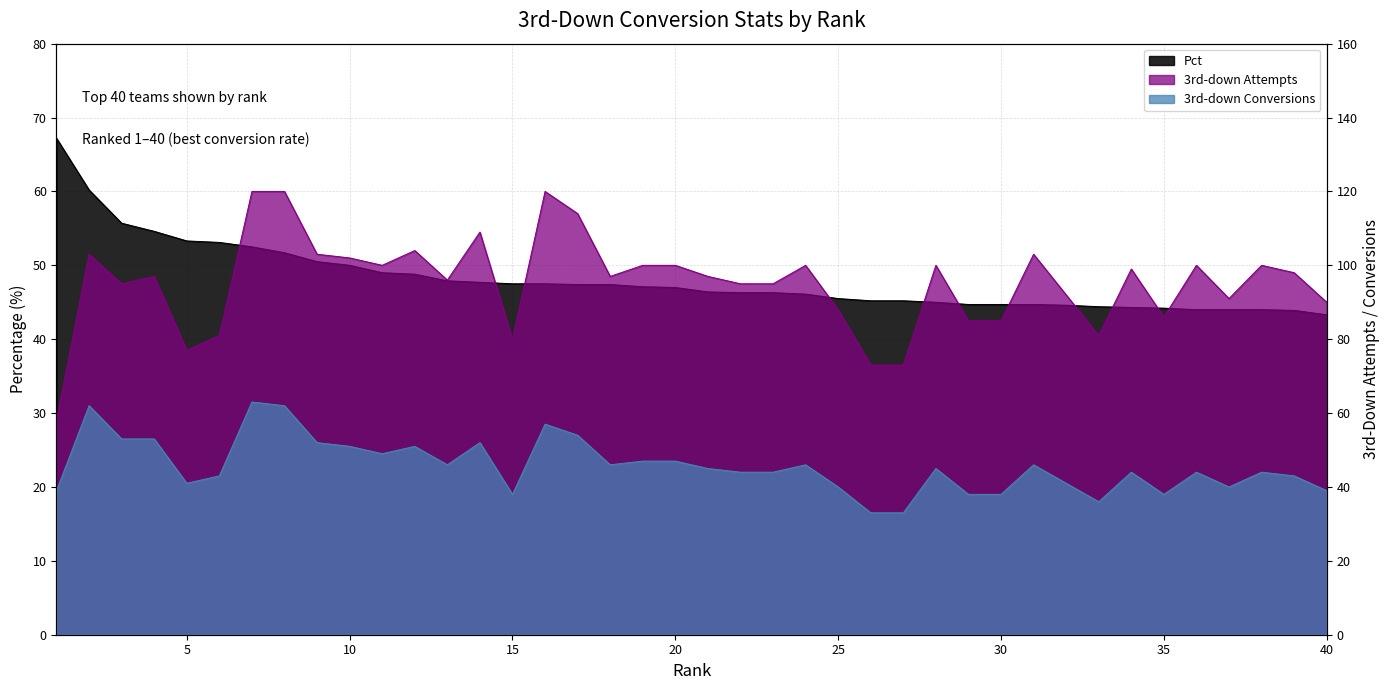

List the series in order of their peak value, lowest first.

3rd-down Conversions, Pct, 3rd-down Attempts